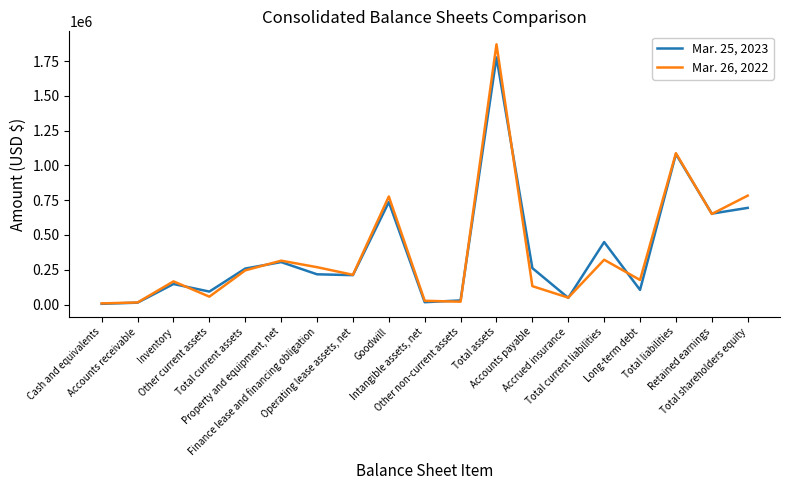

Where is Mar. 26, 2022 nearest to the value 939680?

Total liabilities